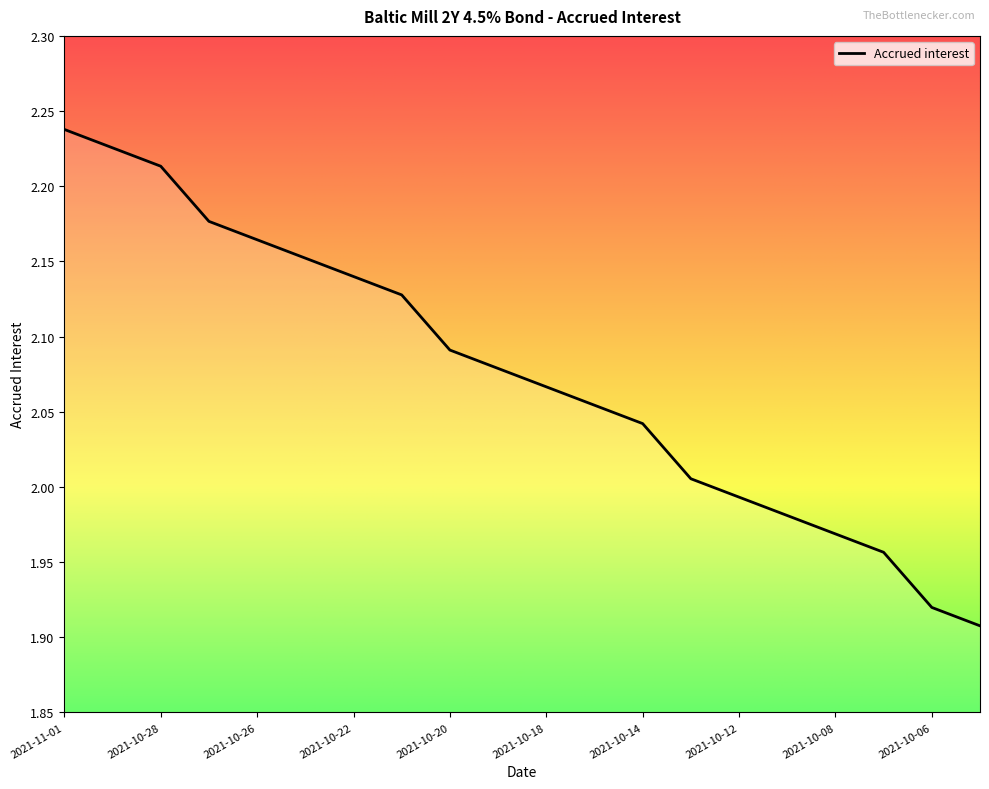

What is the difference between the maximum and minimum values?

0.3